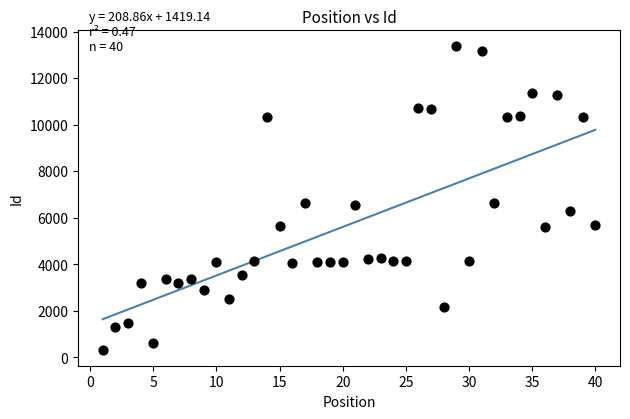

What is the range of Y values (max minus min)?

13109